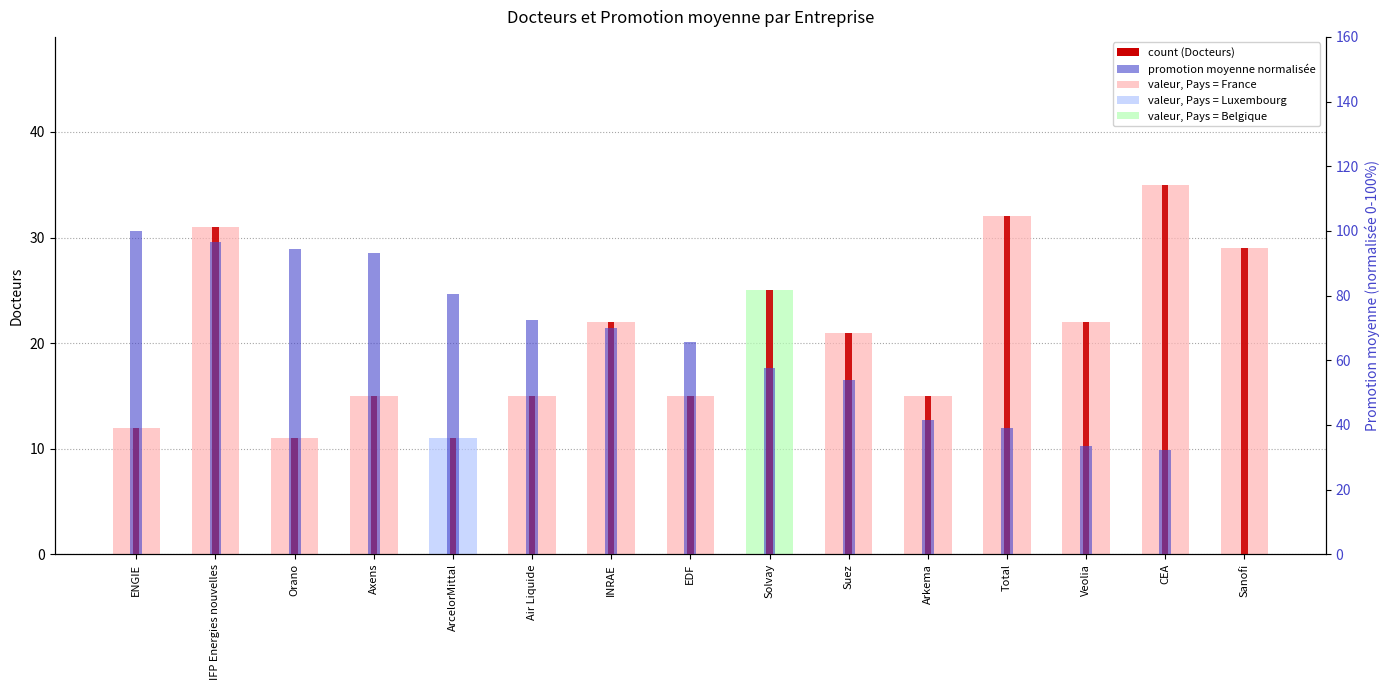

Rank the series by their maximum value, from lowest to highest.

Docteurs (valeur), Docteurs (count), Promotion moyenne (rang)